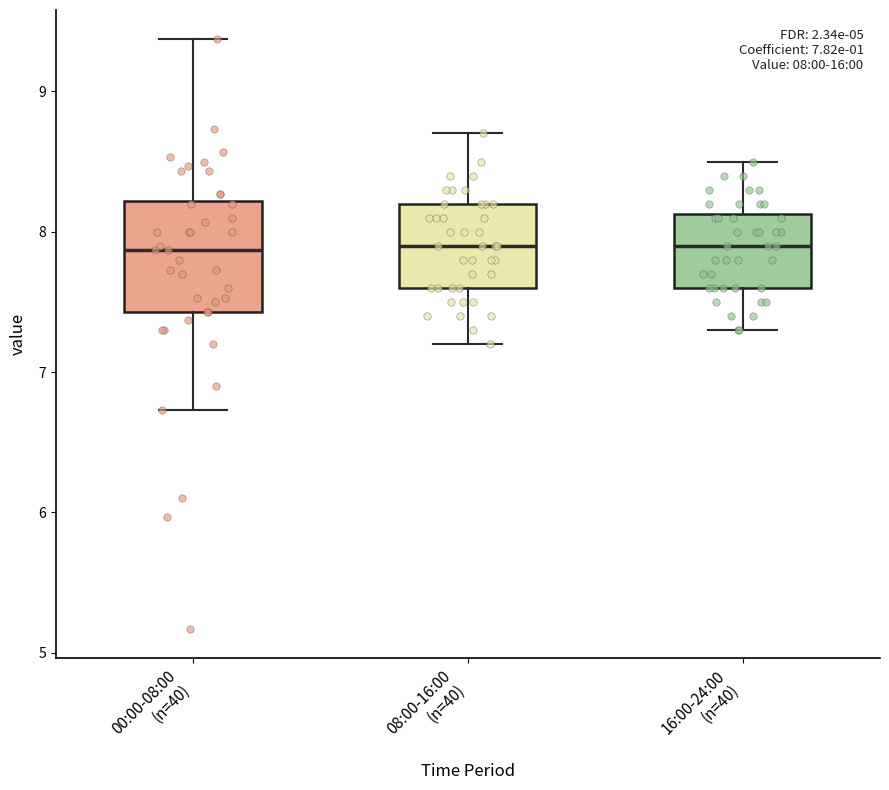

Comparing the boxes themselves (not the whiskers), which one is the tallest?

00:00-08:00 (n=40)